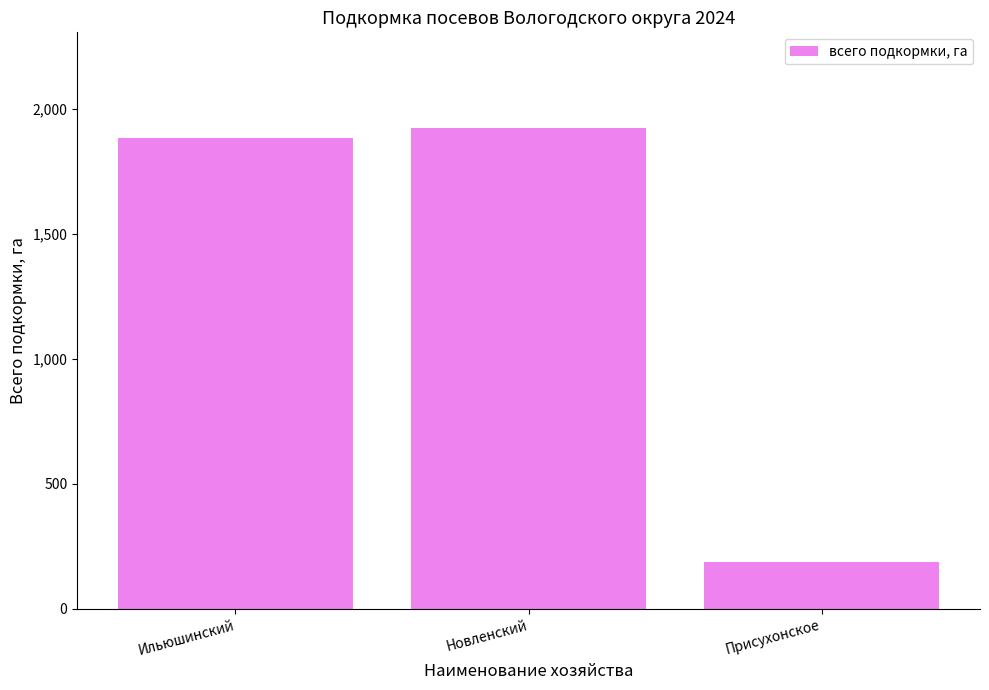

Are the bars grouped side by side (vs. stacked)?

No